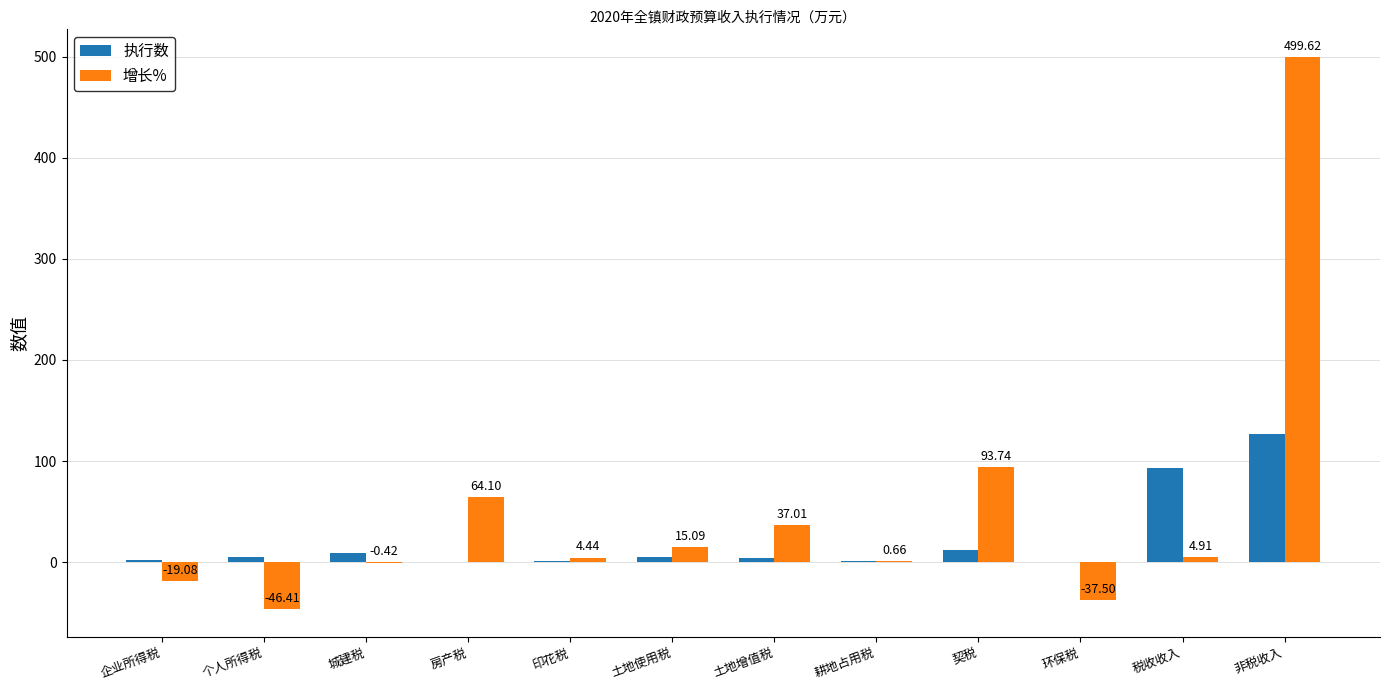

What is the sum of the 增长% values at 耕地占用税 and 环保税?

-36.8